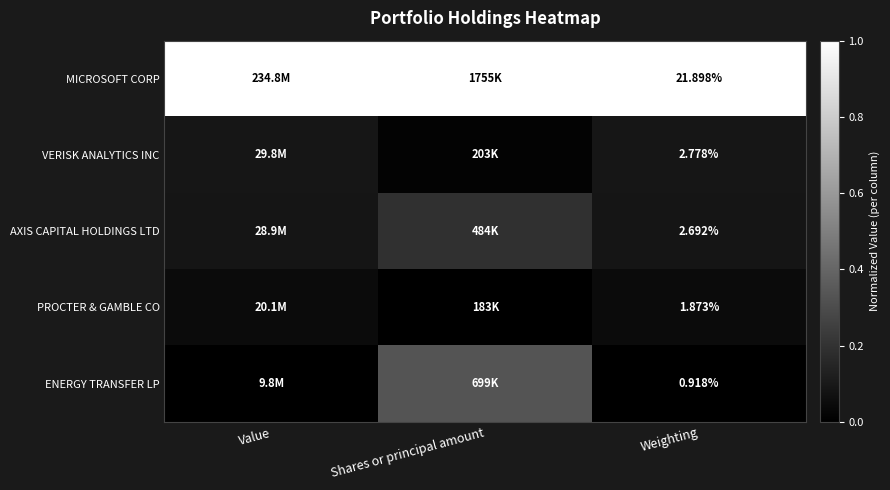

At how many categories does at least one series exceed 0?

3